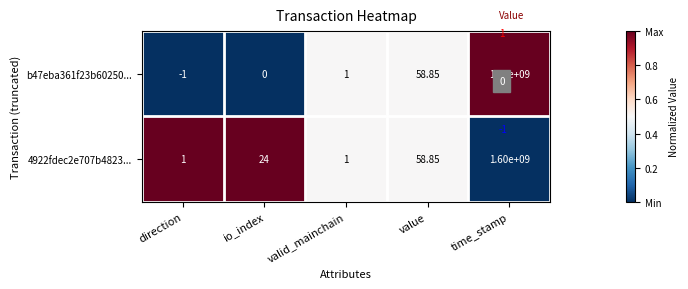

At which category does the chart reach its minimum across all series?

direction